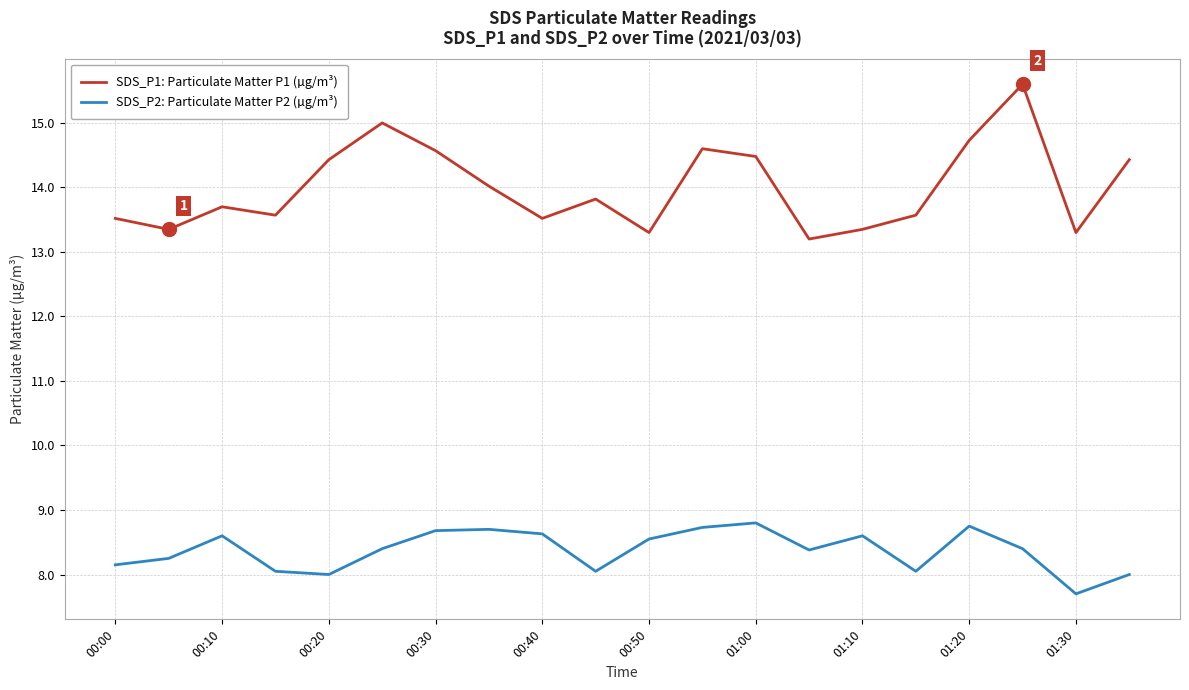

Which series has the largest total across all categories?

SDS_P1: Particulate Matter P1 (µg/m³)